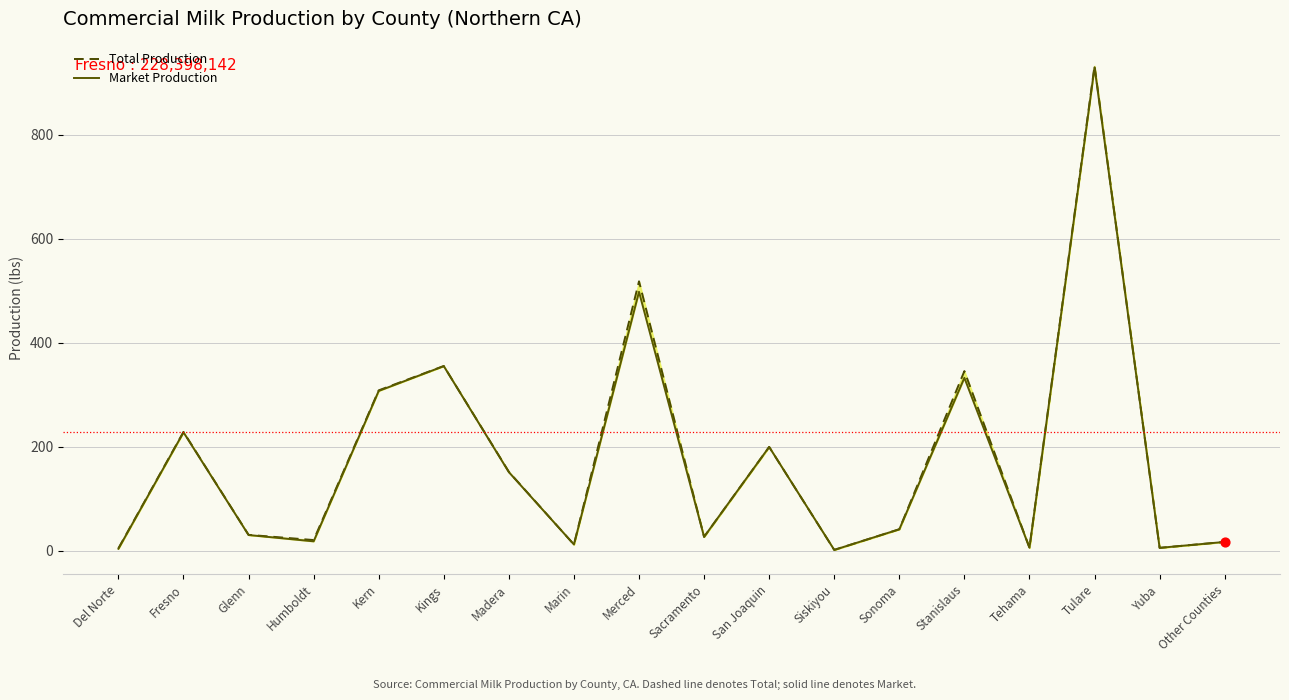

Which series reaches the maximum Y coordinate?

Total Production